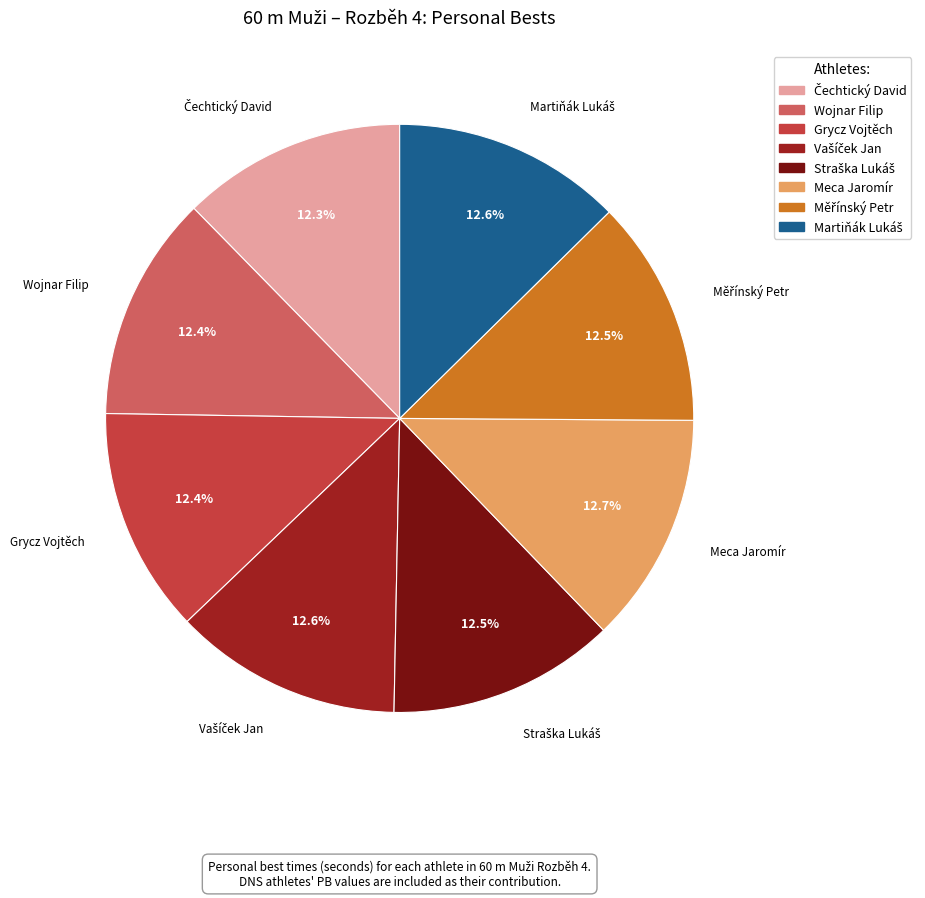

Does Grycz Vojtěch represent more than half of the total?

No